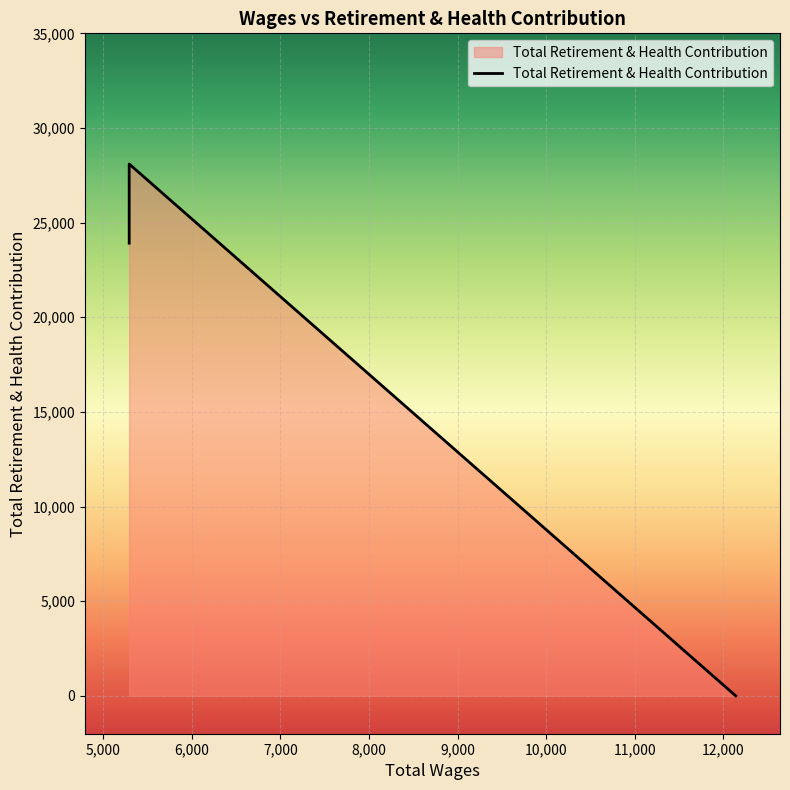

Is it true that the value at 5292.0 is 28097?

True